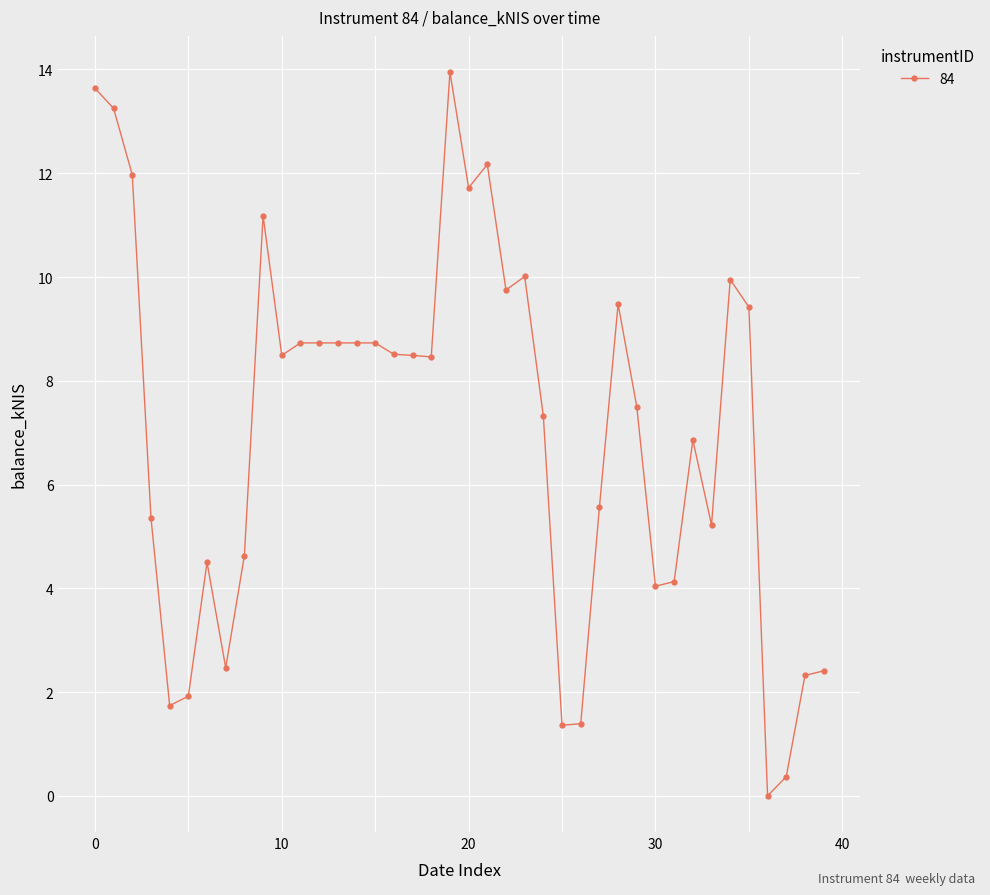

What is the difference between the maximum and second lowest values?

13.6